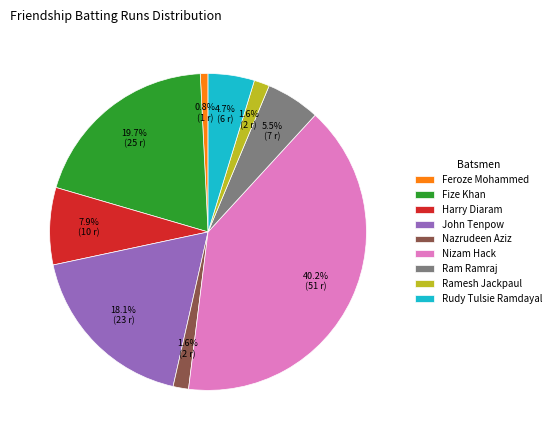

What is the ratio of the value at John Tenpow to the value at Ram Ramraj?

3.3